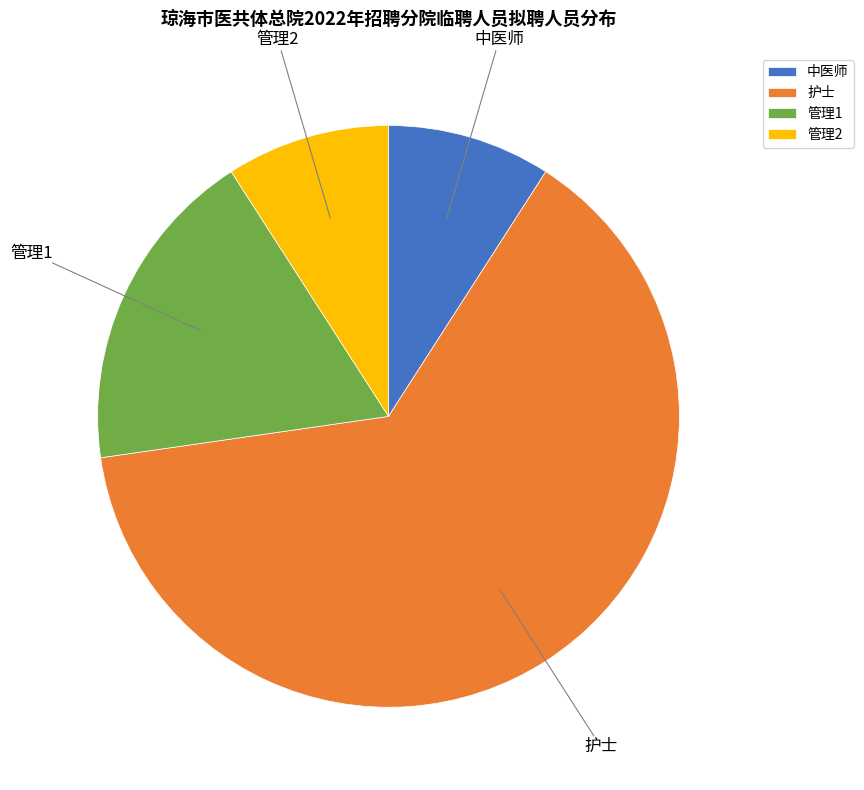

Combined, do 管理1 and 护士 account for over 50%?

Yes